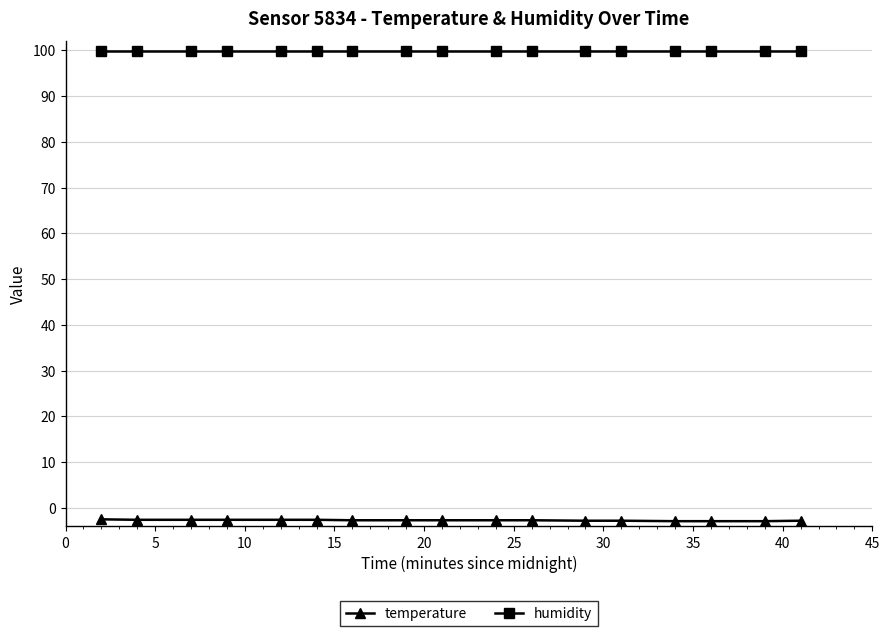

List the series in order of their peak value, highest first.

humidity, temperature